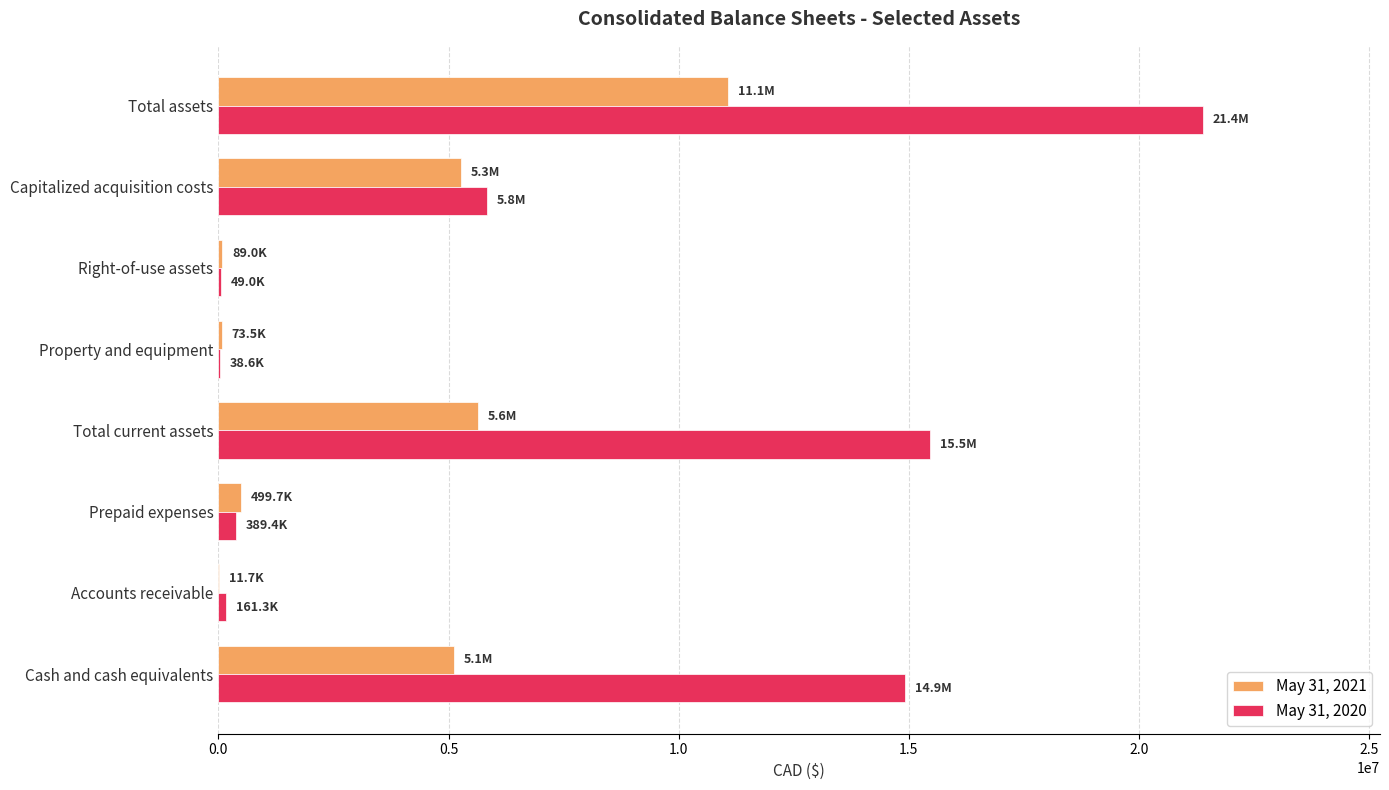

True or false: May 31, 2020 has a value of 34633548 at Total assets.

False